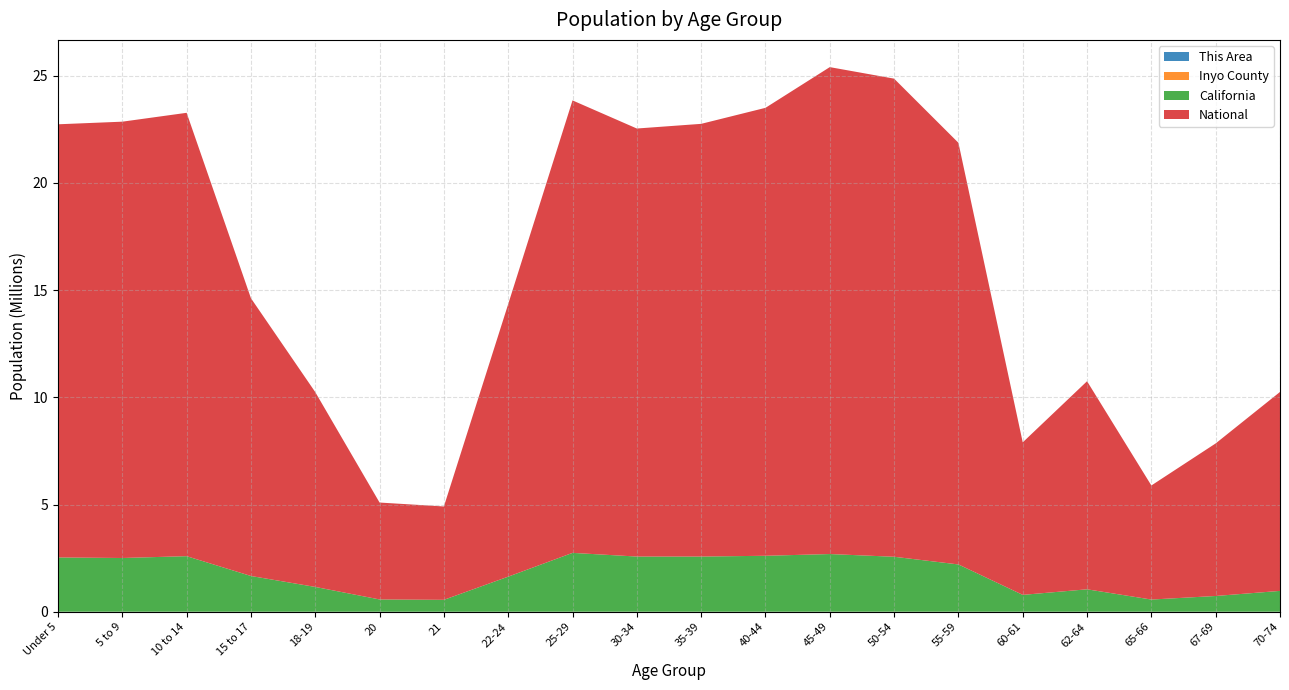

Reading right to left, list all the values displayed in this chart.

This Area: 71	65	45	78	64	188	188	170	99	90	80	95	44	11	13	23	55	94	62	52
Inyo County: 783	592	443	763	576	1581	1594	1367	992	977	979	1041	512	149	204	376	711	1134	985	1070
California: 971778	734741	568817	1045921	786276	2204296	2562552	2689819	2609131	2573579	2573468	2744409	1636532	555775	573642	1157002	1666938	2590930	2505839	2531333
National: 9278166	7115361	5319902	9704197	7113727	19664805	22298125	22708591	20890964	20179642	19962099	21101849	12712576	4354294	4519129	9086089	12954254	20677194	20348657	20201362